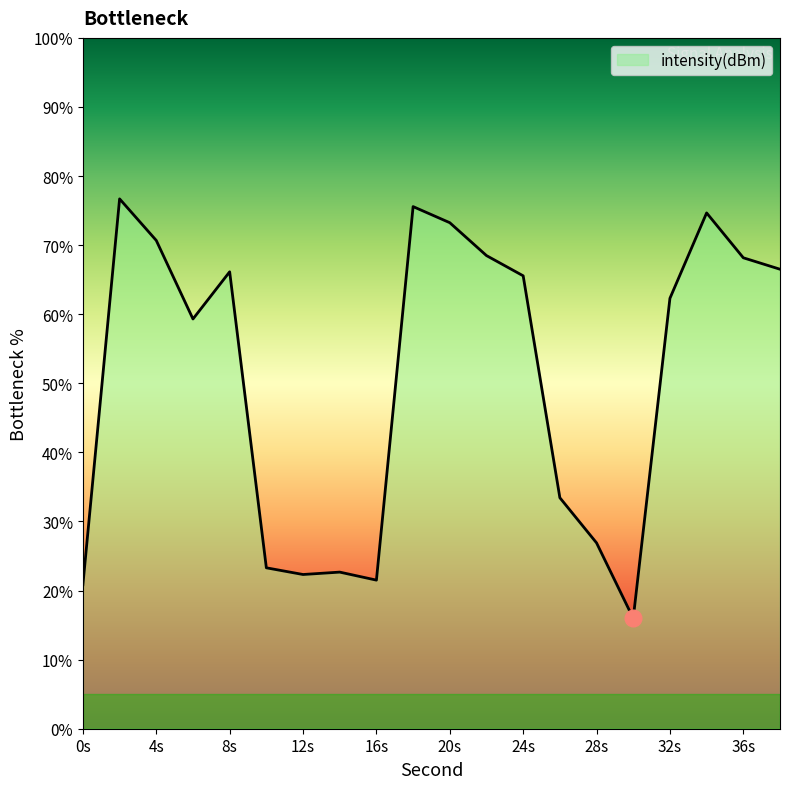

What is the smallest value displayed?

16.0